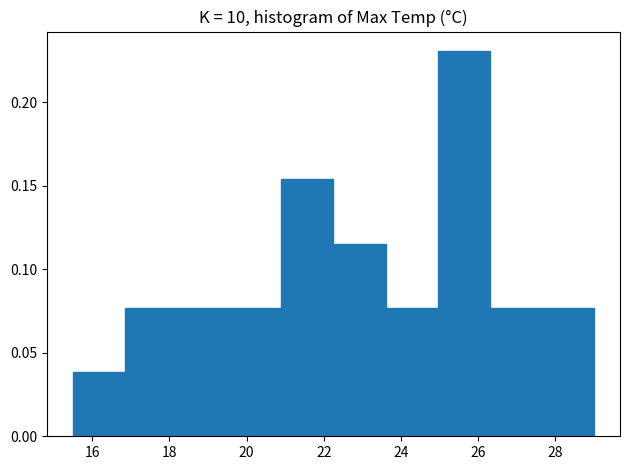

Over which range of the x-axis is the bar tallest?

24.95 to 26.30